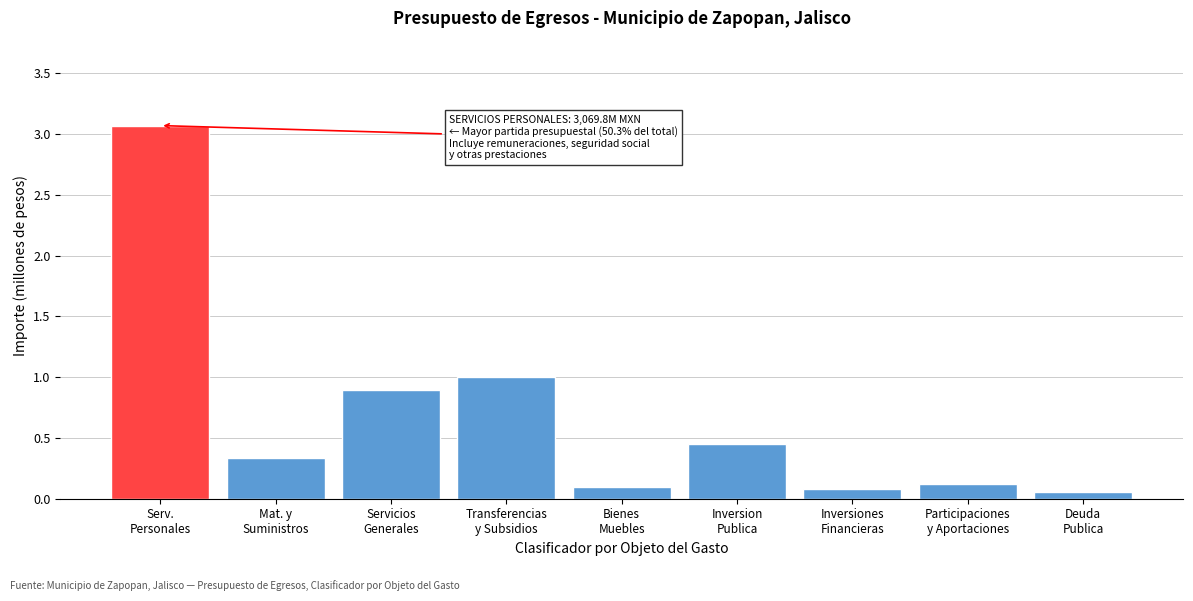

What is the greatest value displayed?

3.1